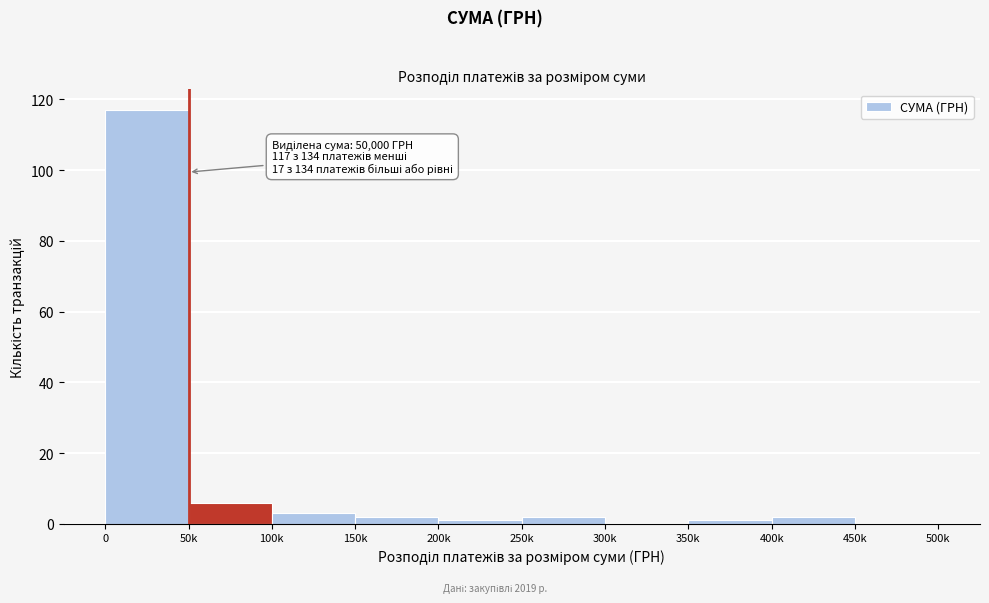

Reading left to right, what are all the values shown in this chart?

0=117	50k=6	100k=3	150k=2	200k=1	250k=2	300k=0	350k=1	400k=2	450k=0